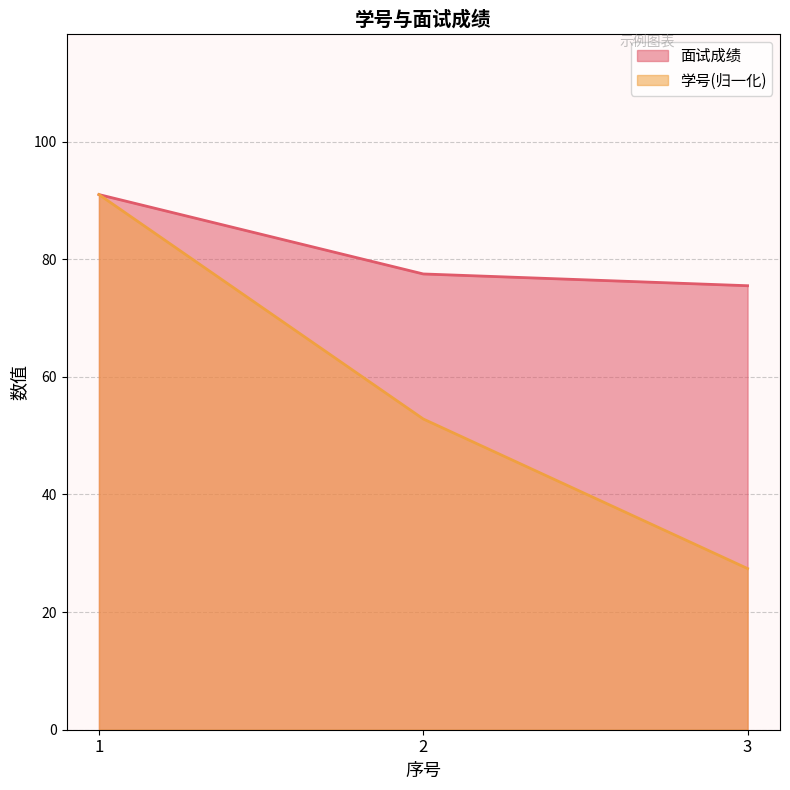

What is the minimum value for 面试成绩?

75.5